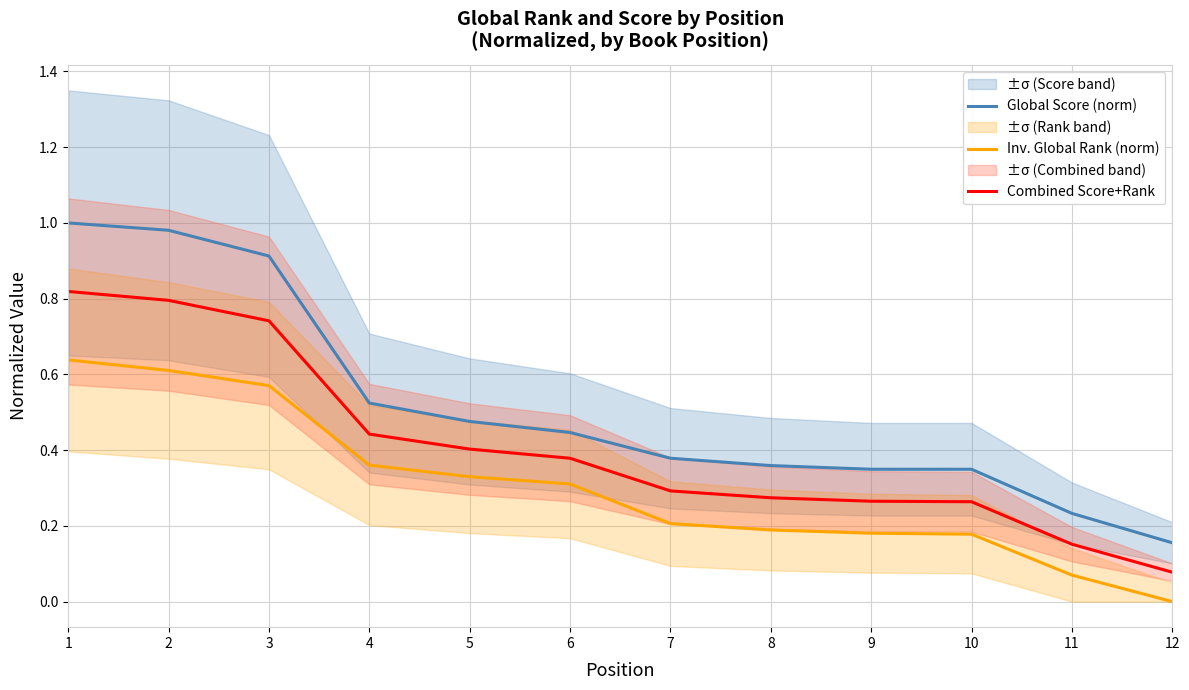

What is the value of the Global Score (norm) point at the 11th from the left?

0.2